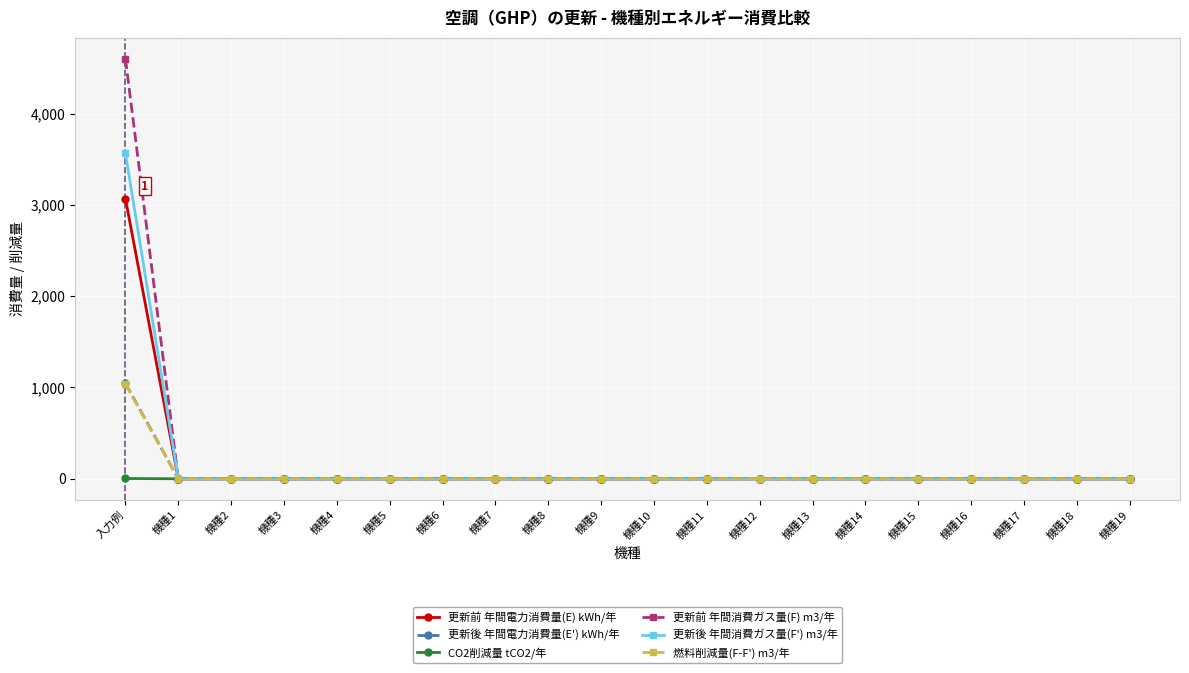

What is the maximum value shown in the chart?

4599.2